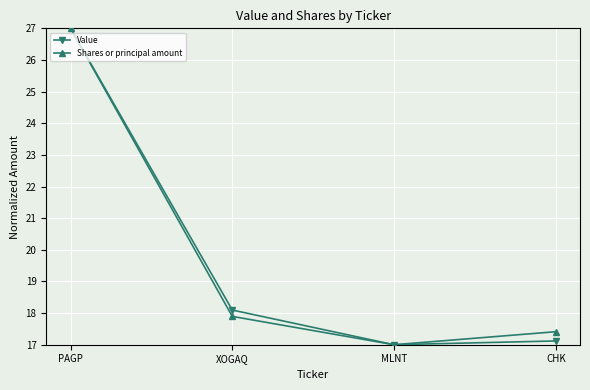

At which label is Value closest to 22?

XOGAQ